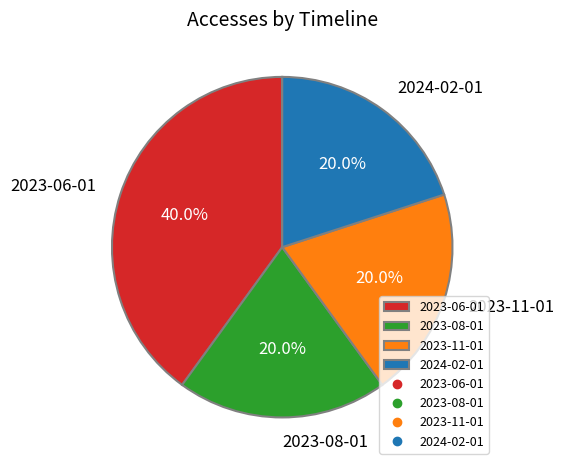

What is the ratio of the value at 2023-06-01 to the value at 2023-11-01?

2.0